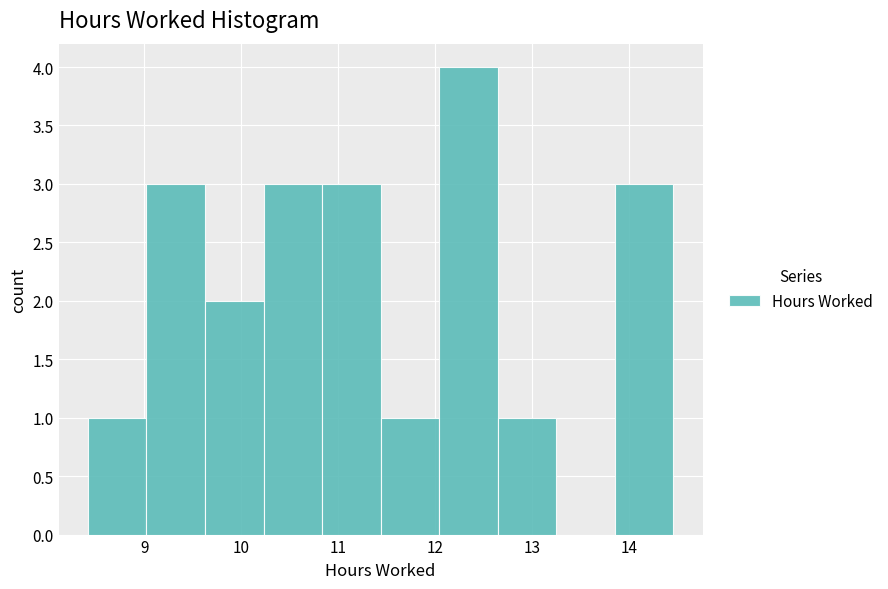

Which range on the x-axis has the tallest bar?

12.0 to 12.6